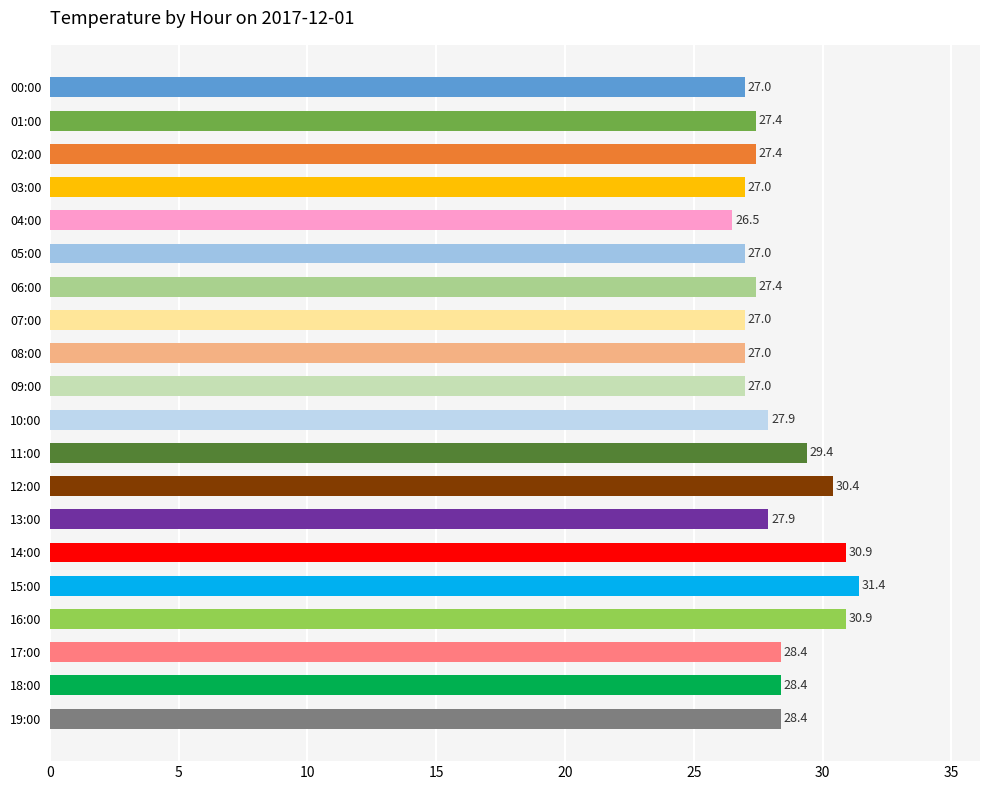

How many series are shown in this chart?

1